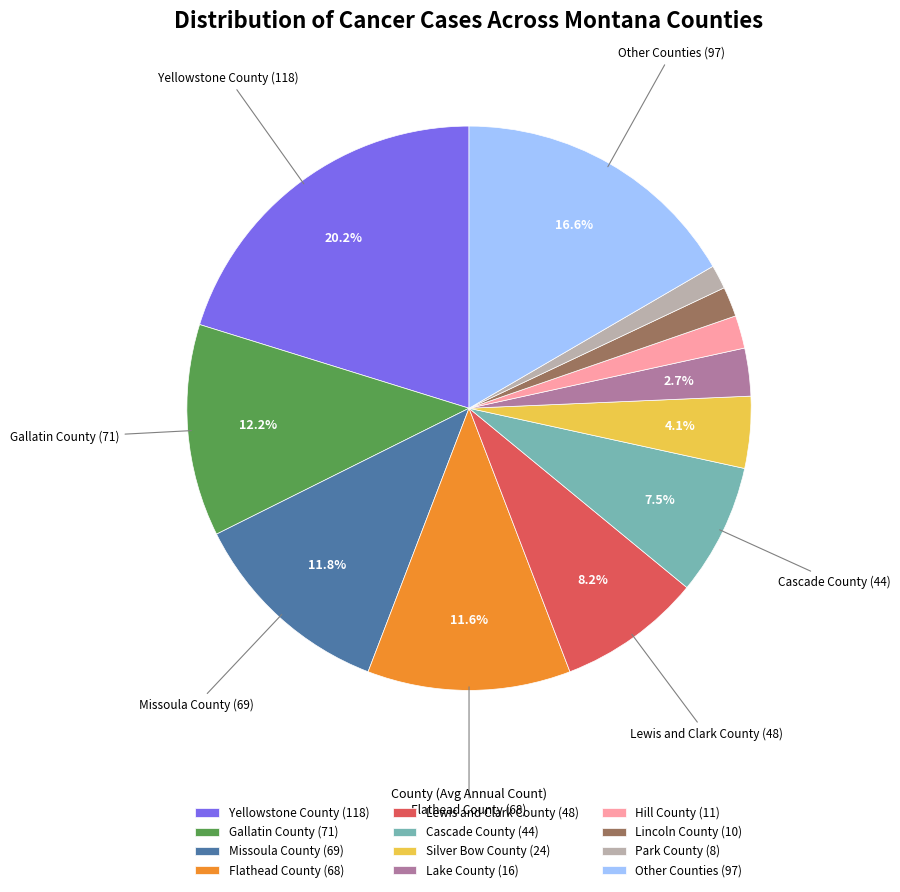

What is the largest slice in the pie chart?

Yellowstone County (118)